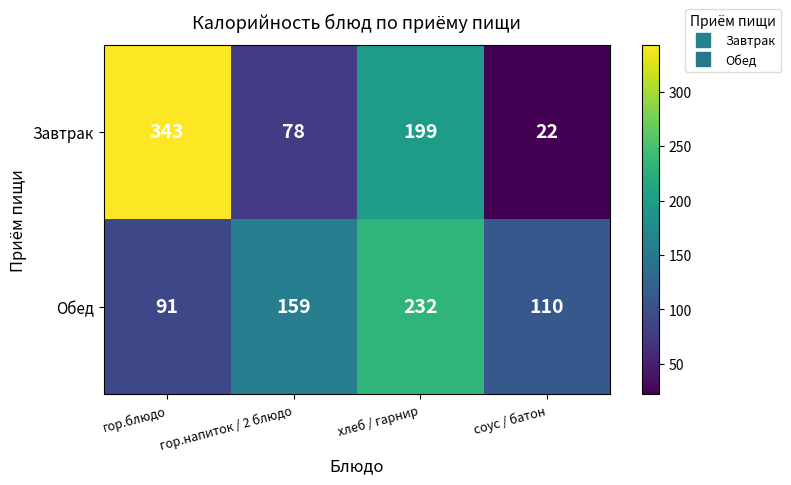

Is it true that Обед equals 232 at хлеб / гарнир?

True